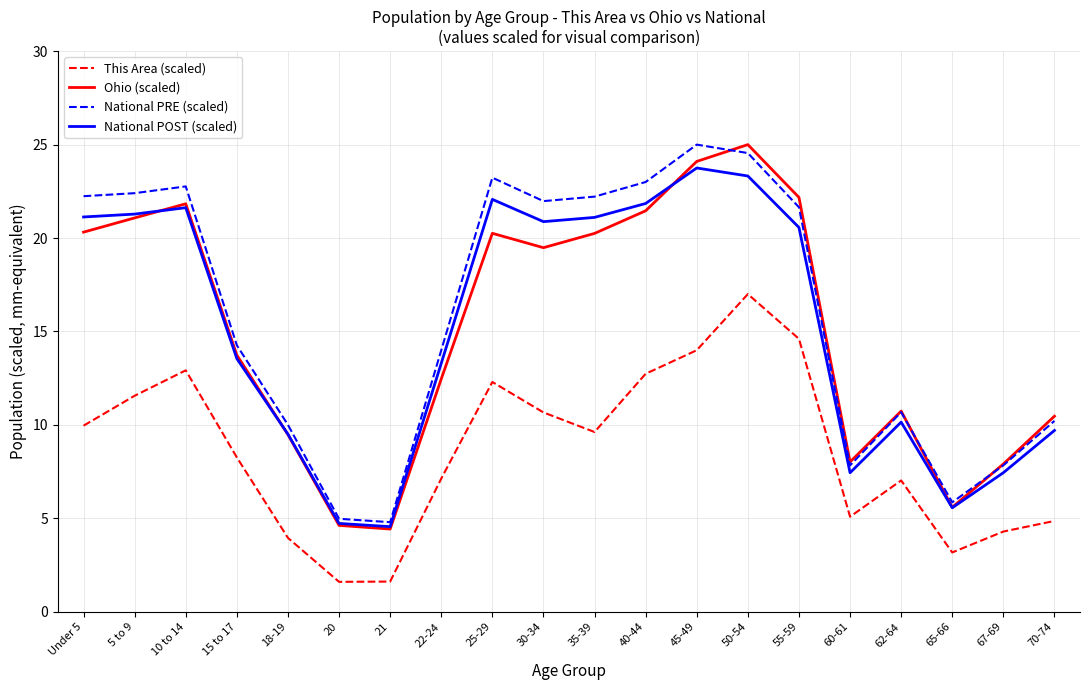

Is it true that National POST (scaled) equals 13.5 at 35-39?

False